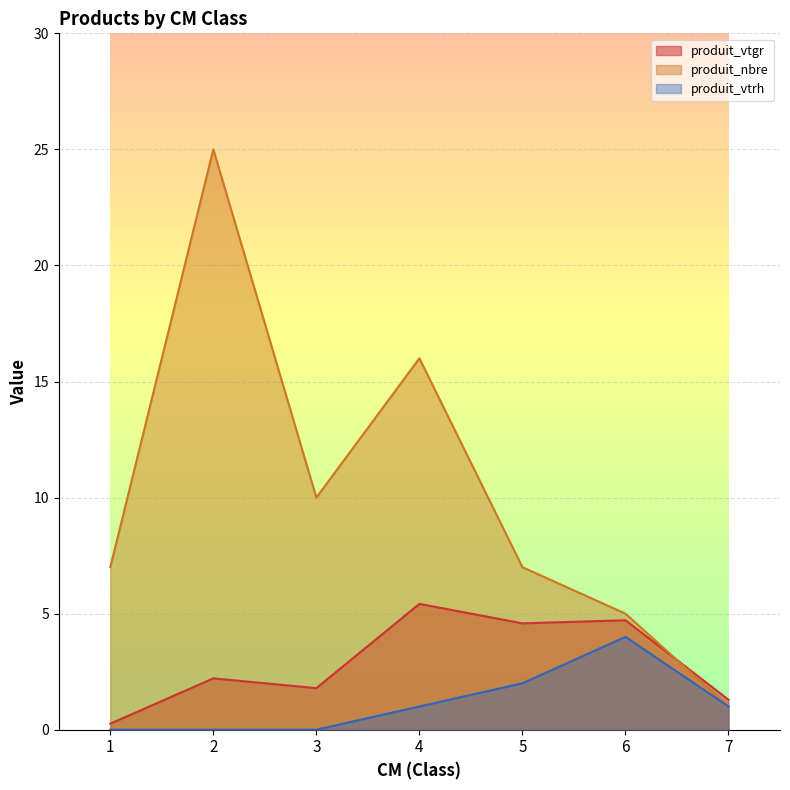

The produit_vtgr series shows 3.1 at 4. True or false?

False